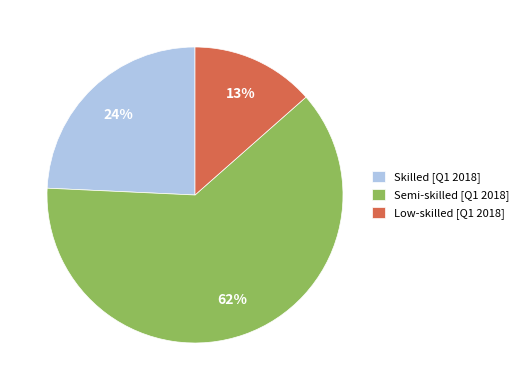

To the nearest percent, what is the difference between the Skilled and Low-skilled slice percentages?

11%